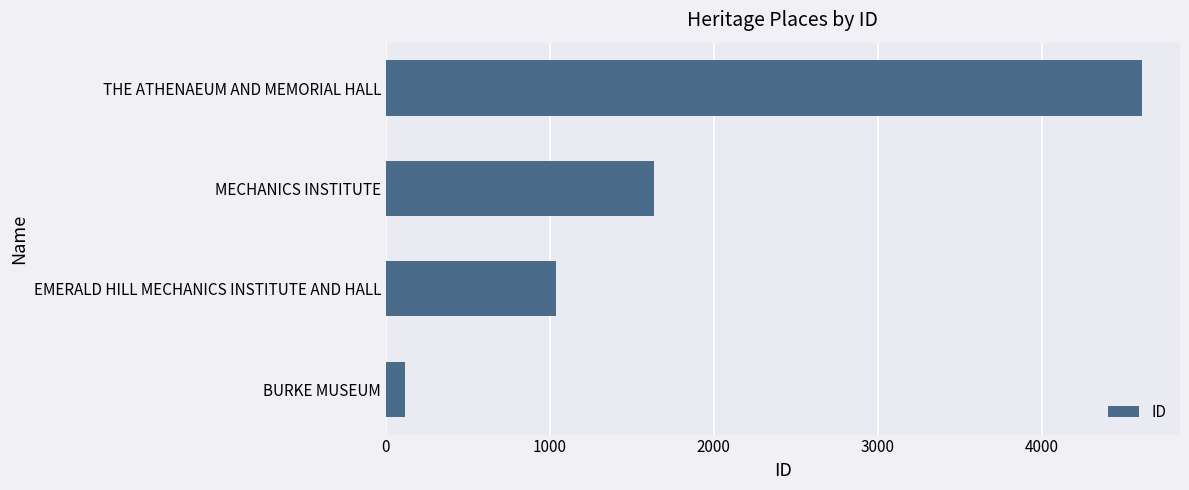

Reading top to bottom, list all the values displayed in this chart.

THE ATHENAEUM AND MEMORIAL HALL=4612	MECHANICS INSTITUTE=1637	EMERALD HILL MECHANICS INSTITUTE AND HALL=1035	BURKE MUSEUM=116